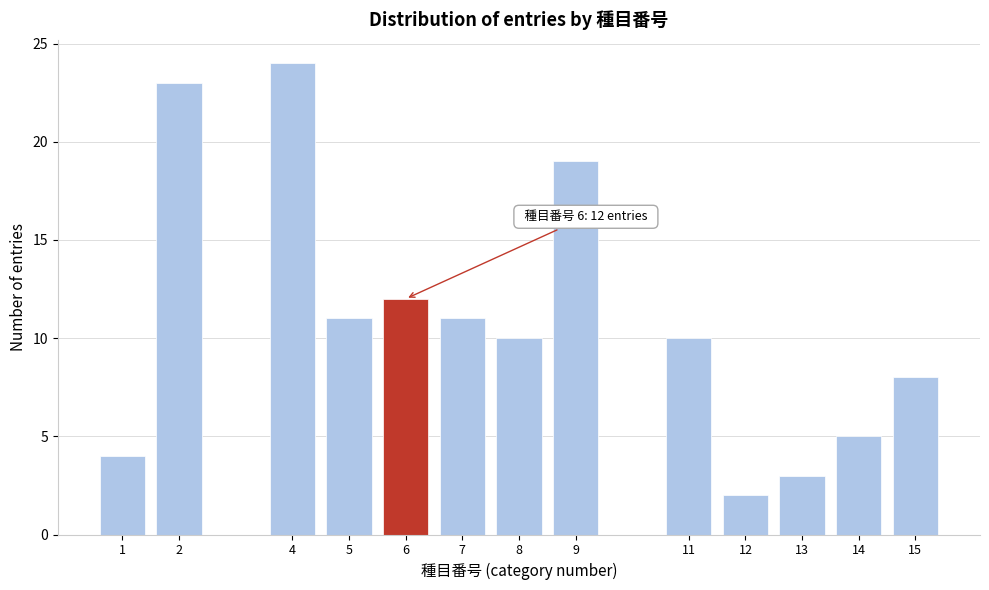

Reading left to right, extract all data points from this chart.

4	23	24	11	12	11	10	19	10	2	3	5	8